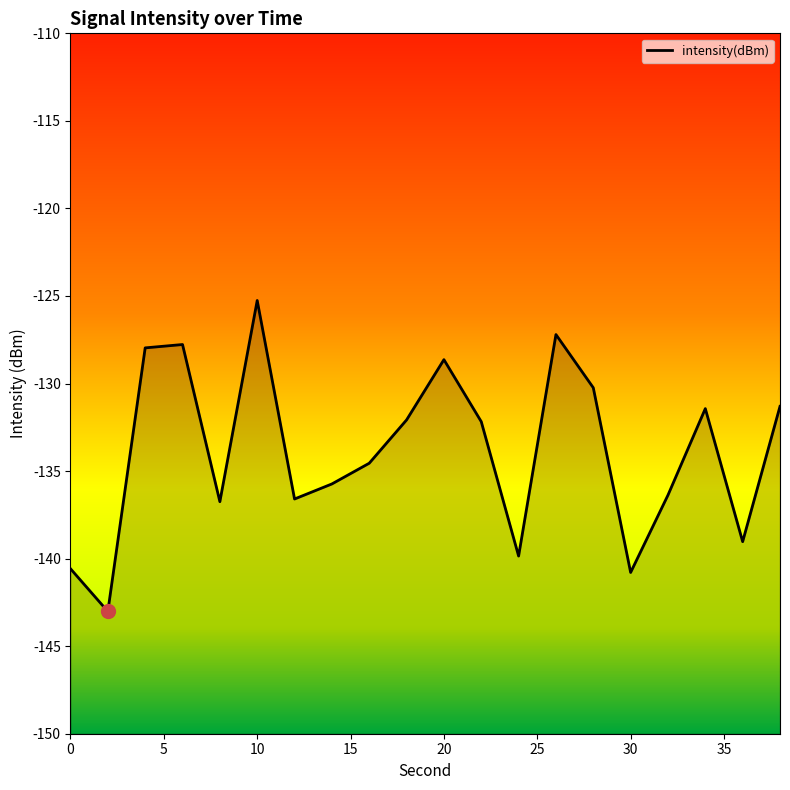

Where is the first local minimum?

2